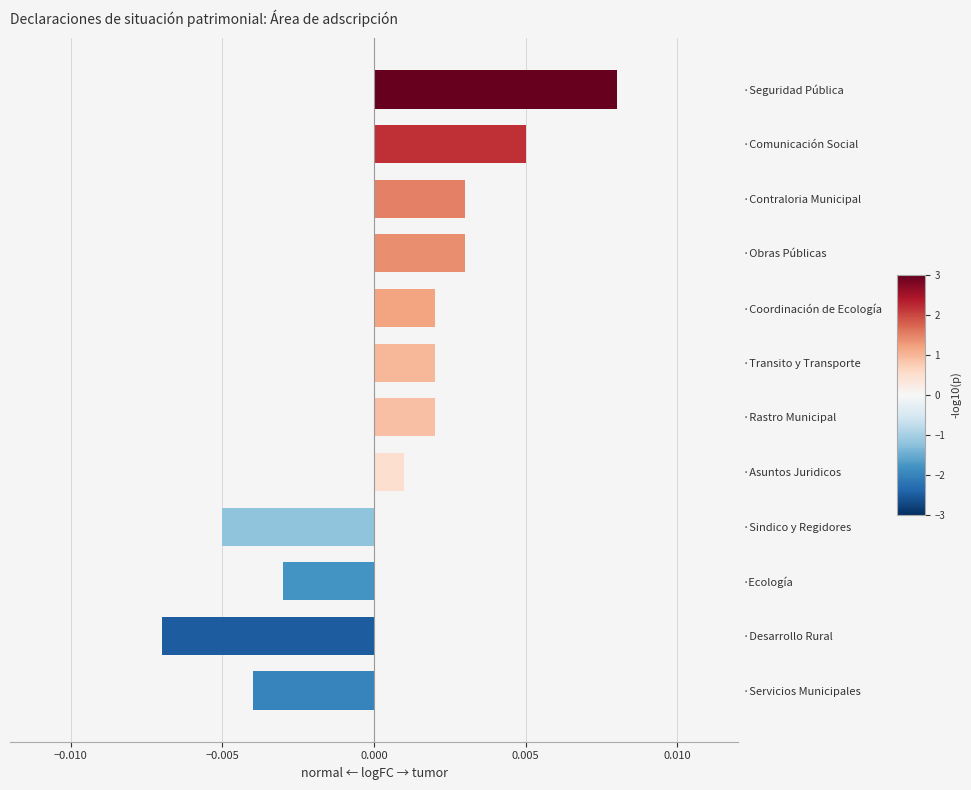

What position from the top is ·Desarrollo Rural?

11